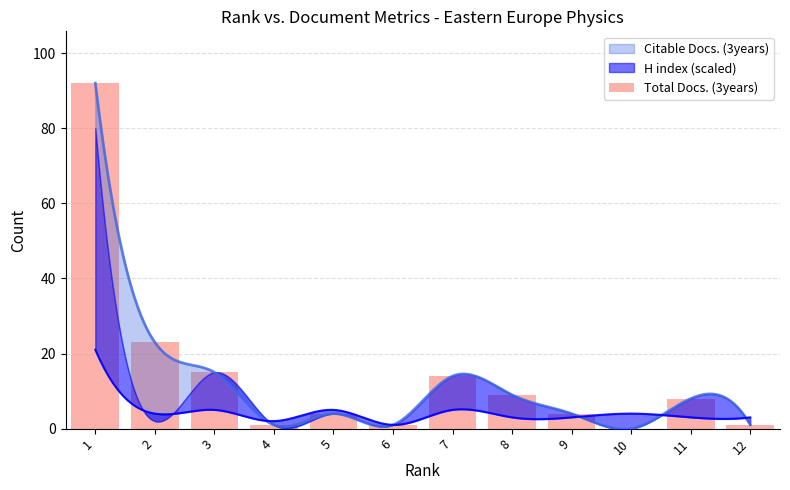

Approximately how many times larger is the value at 9 compared to 7?

0.3